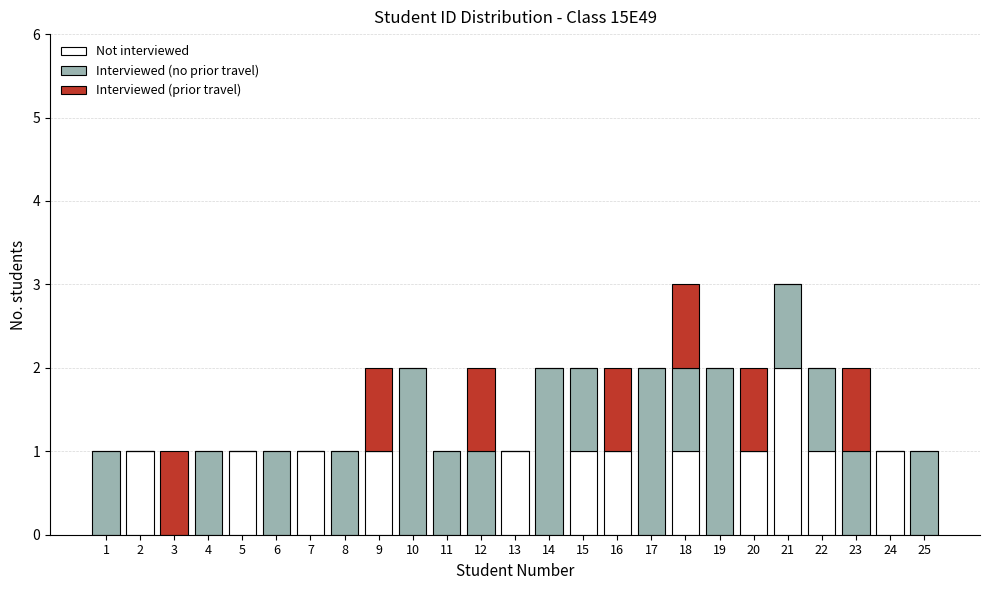

The value of Not interviewed at 18 is 1. True or false?

True